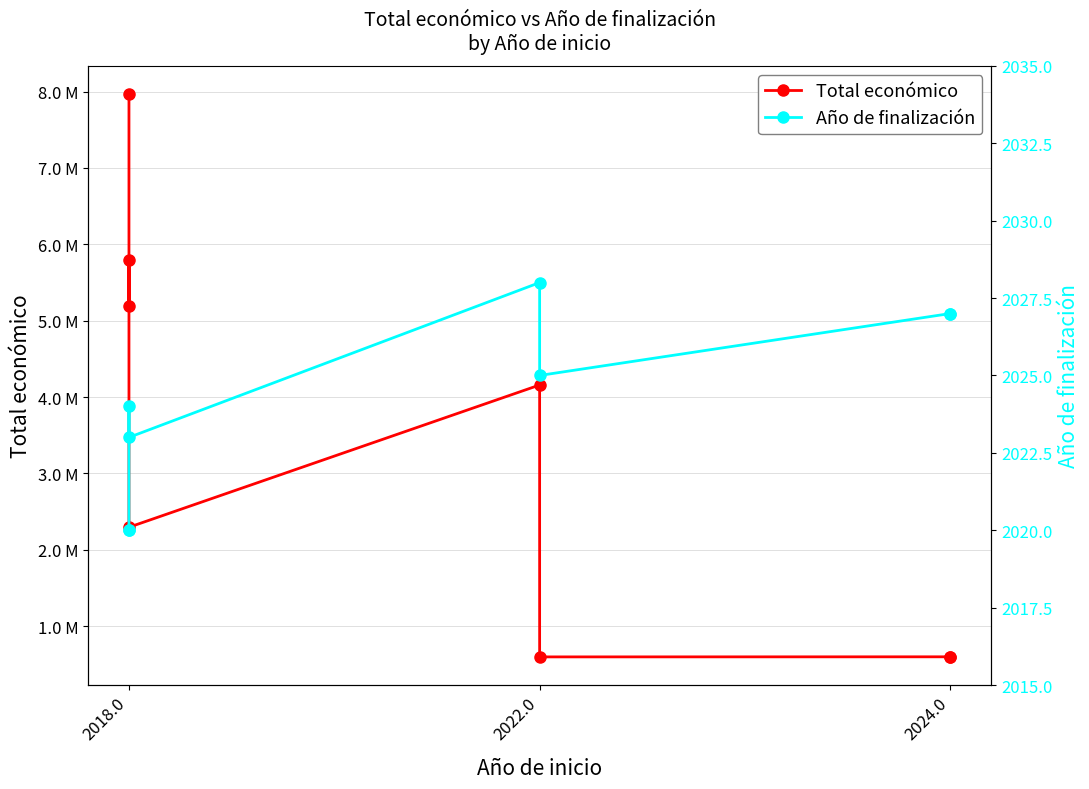

At how many categories does at least one series exceed 5989182?

1